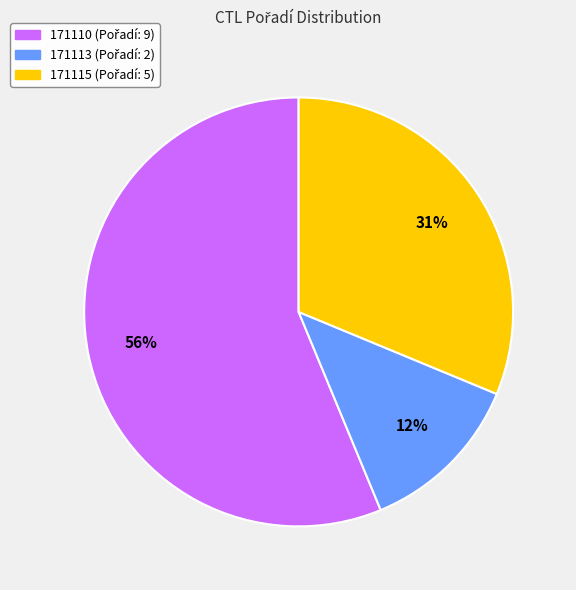

To the nearest percent, what is the average slice percentage?

33%